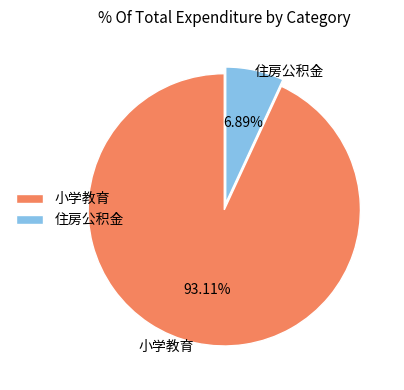

Approximately how many times larger is the value at 小学教育 compared to 住房公积金?

13.5